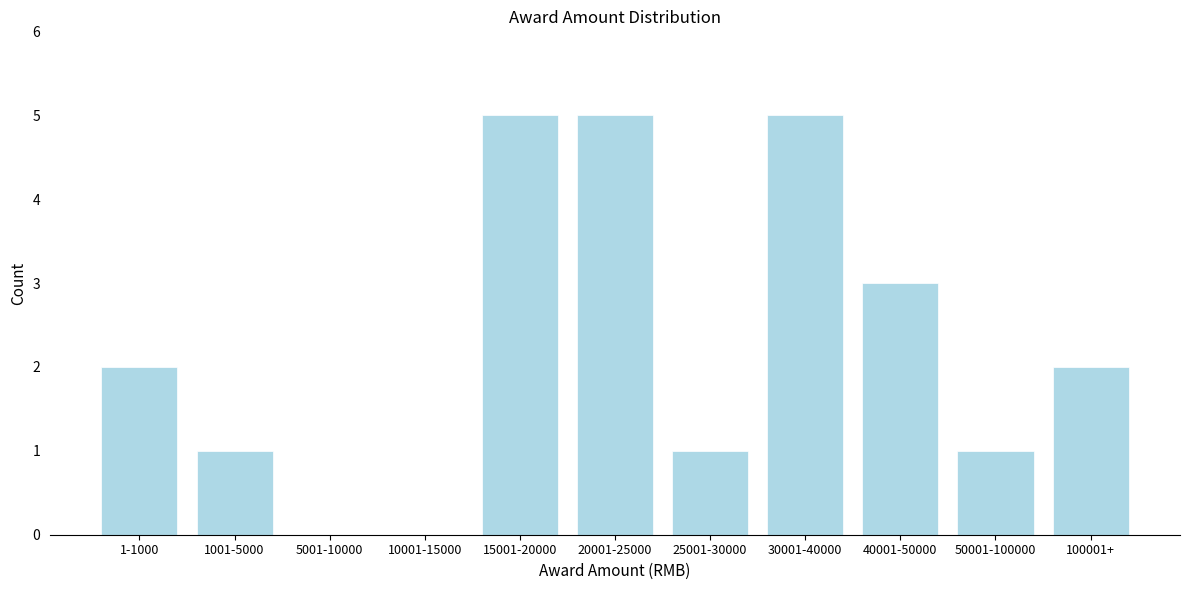

Reading right to left, list all the values displayed in this chart.

100001+=2	50001-100000=1	40001-50000=3	30001-40000=5	25001-30000=1	20001-25000=5	15001-20000=5	10001-15000=0	5001-10000=0	1001-5000=1	1-1000=2